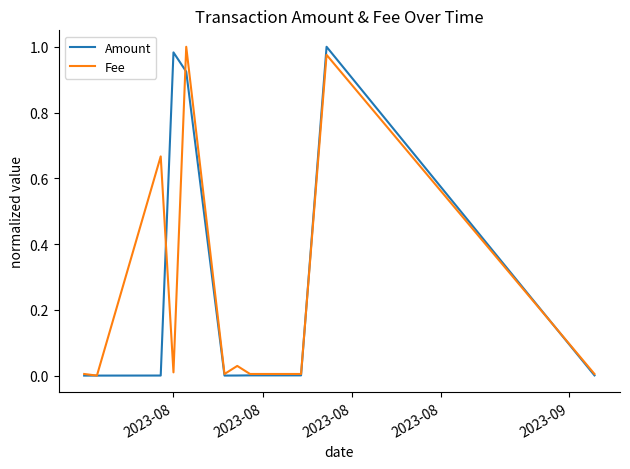

Count the number of data series in this chart.

2